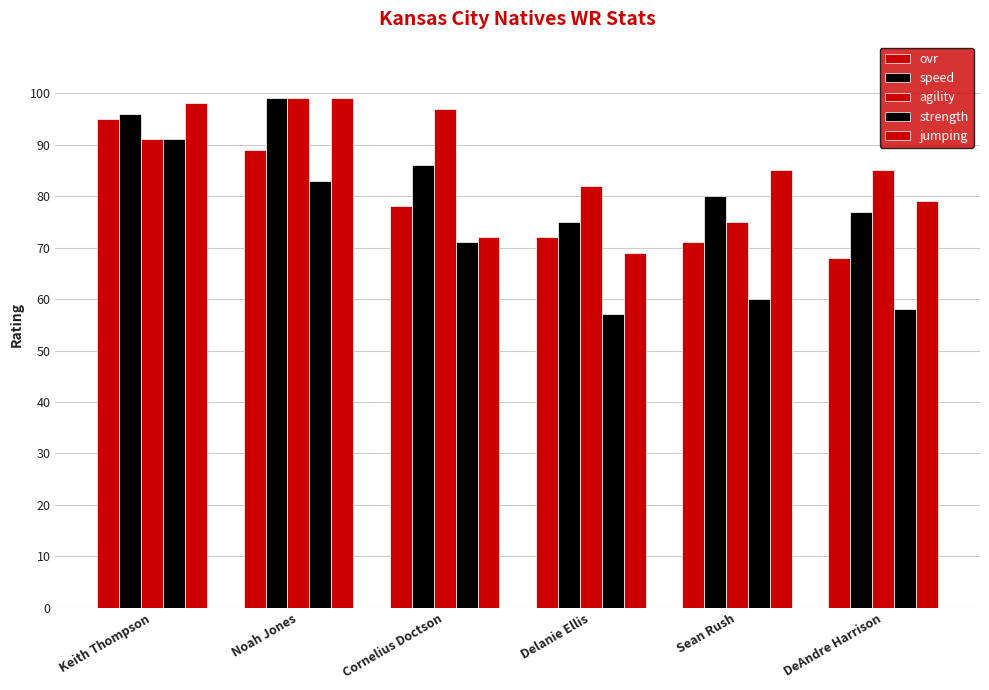

How many groups of bars are there?

6